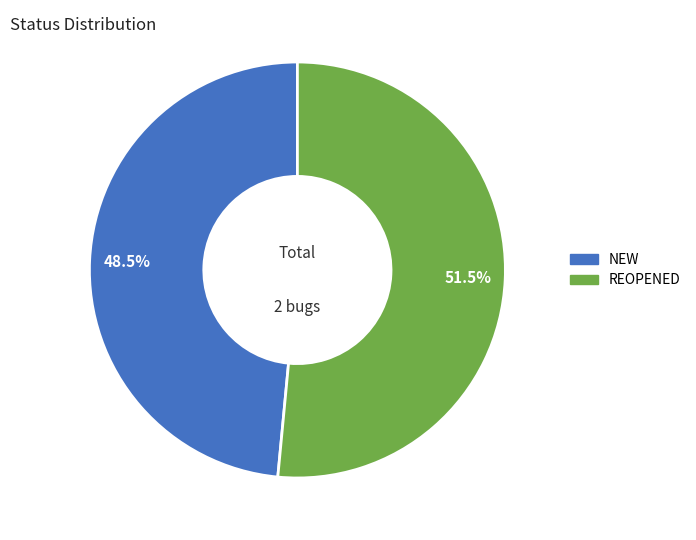

What percentage is NOT represented by REOPENED?

48.5%